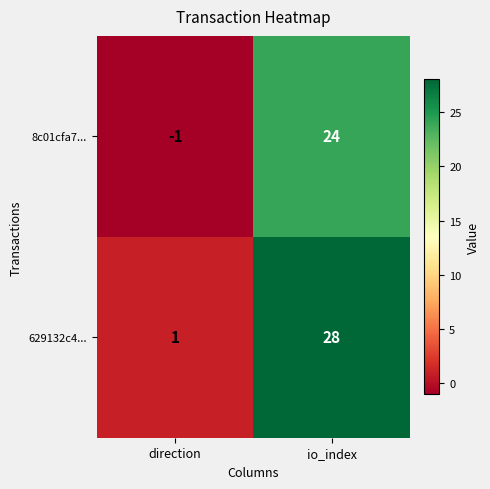

Where is 629132c4... nearest to the value 14?

direction